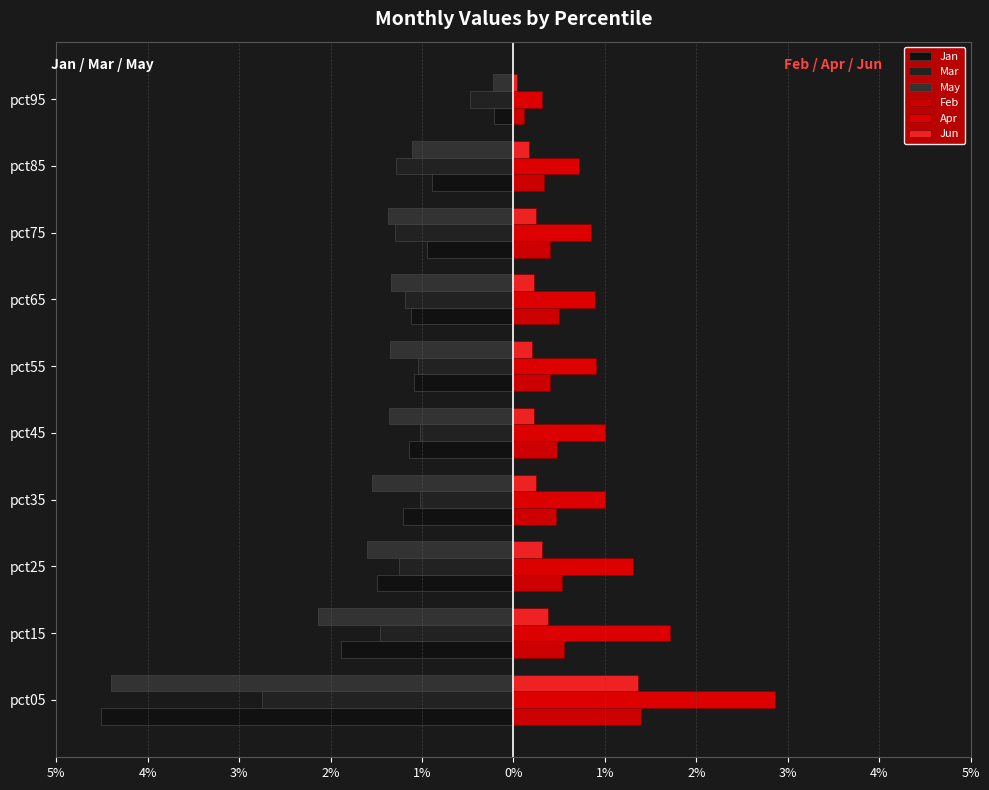

What is the difference between the maximum and minimum values in the Apr series?

2.5